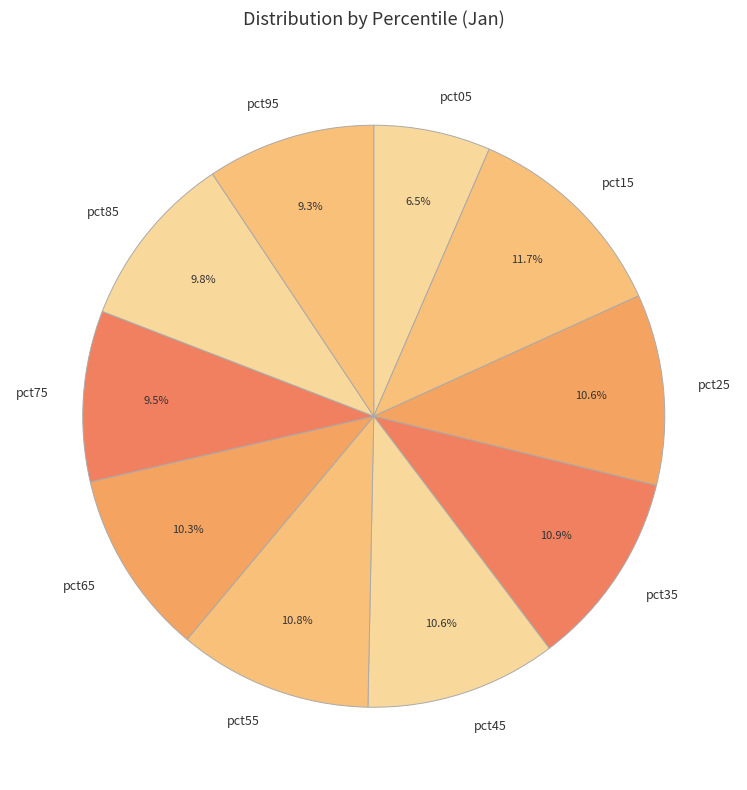

Count the number of slices in the pie.

10